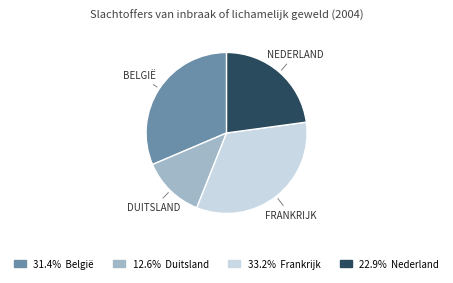

Is there any slice that represents more than half of the pie?

No